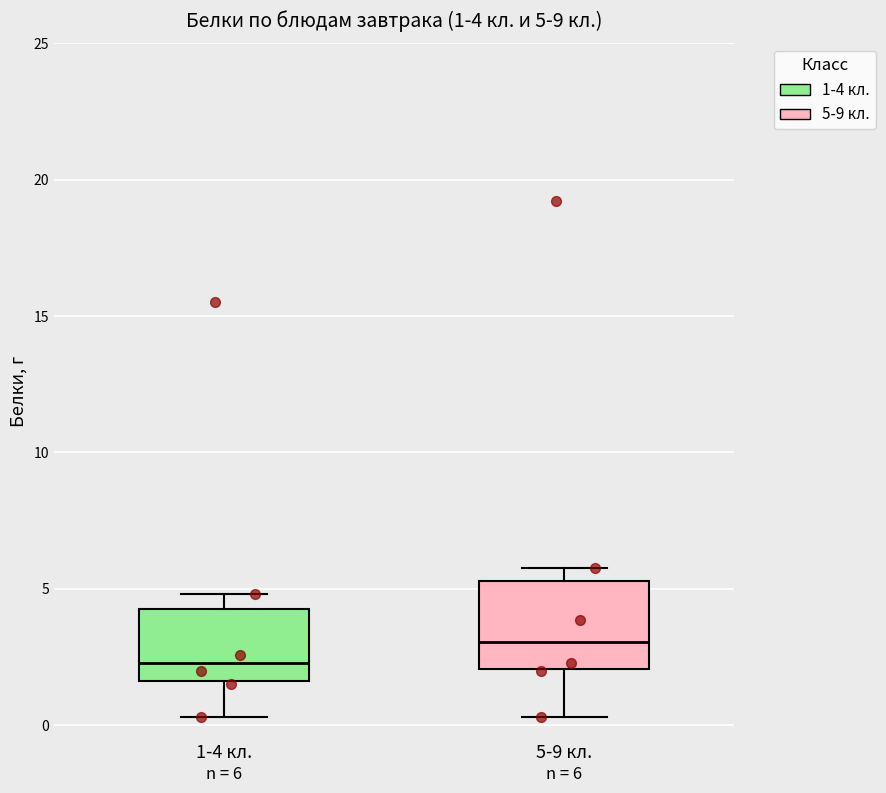

Comparing the boxes themselves (not the whiskers), which one is the tallest?

5-9 кл.